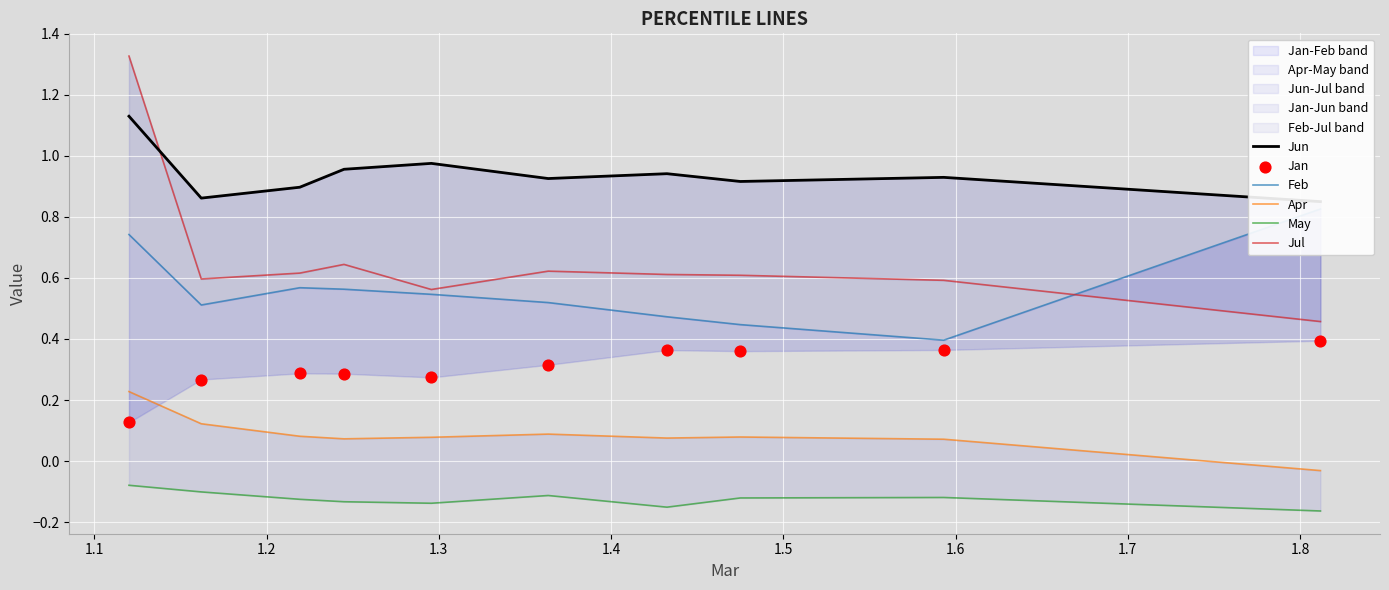

Is the value of Feb at 1.8 greater than the value of May at 1.7?

Yes